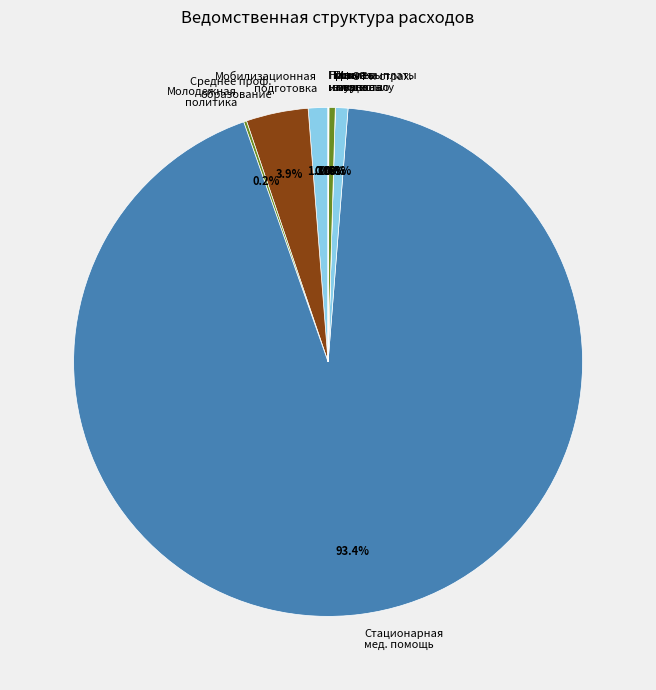

What is the majority slice?

Стационарная мед. помощь